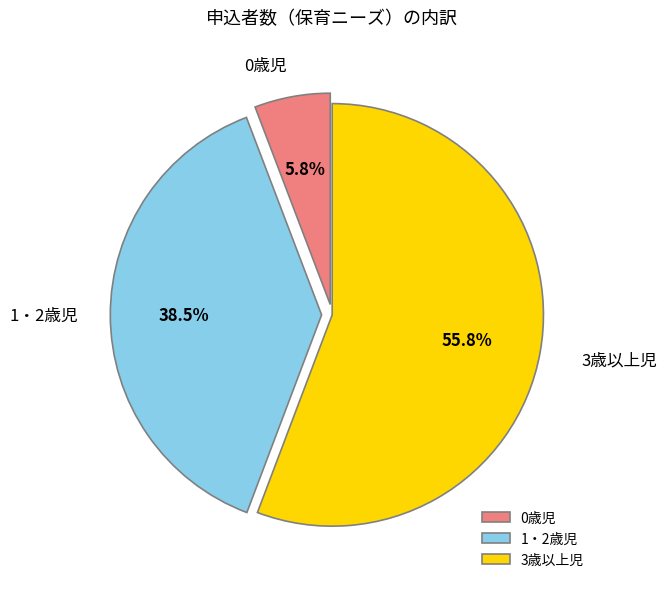

To the nearest percent, what is the difference between the 1・2歳児 and 0歳児 slice percentages?

33%